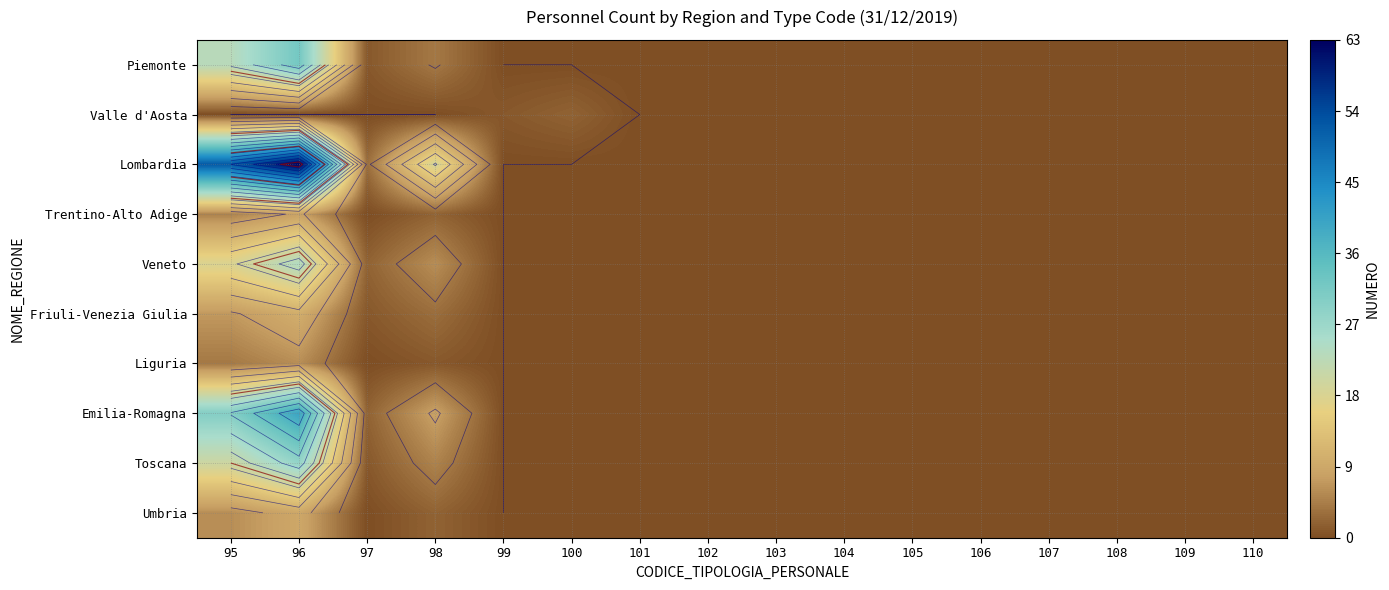

At which label does Lombardia reach its minimum?

99